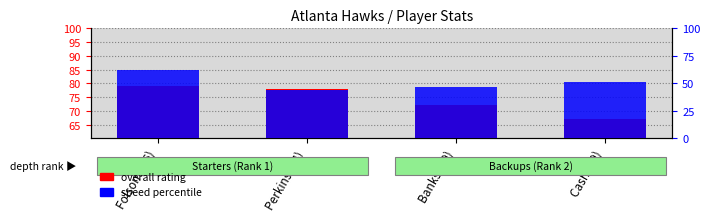

True or false: speed percentile has a value of 62 at Folsom (76).

True